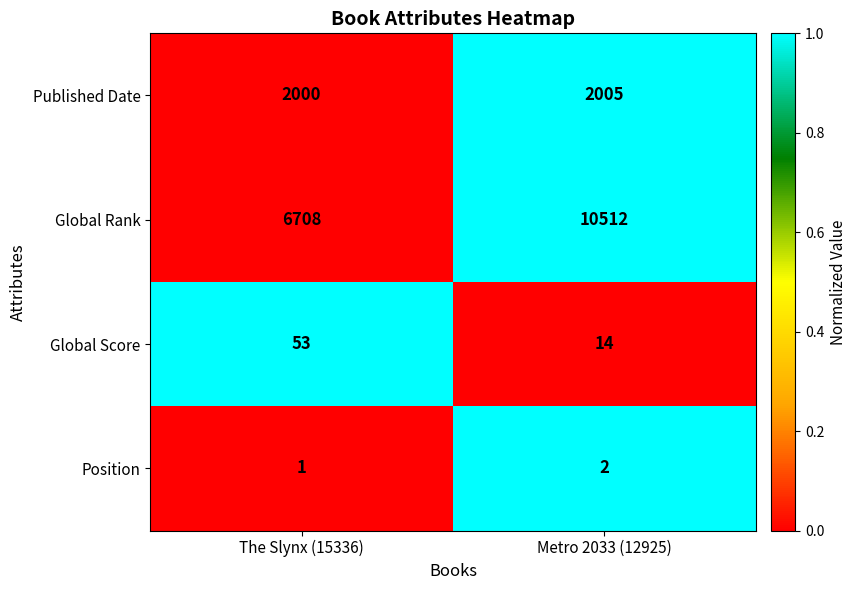

Reading left to right, extract all data points from this chart.

Published Date: 2000	2005
Global Rank: 6708	10512
Global Score: 53	14
Position: 1	2